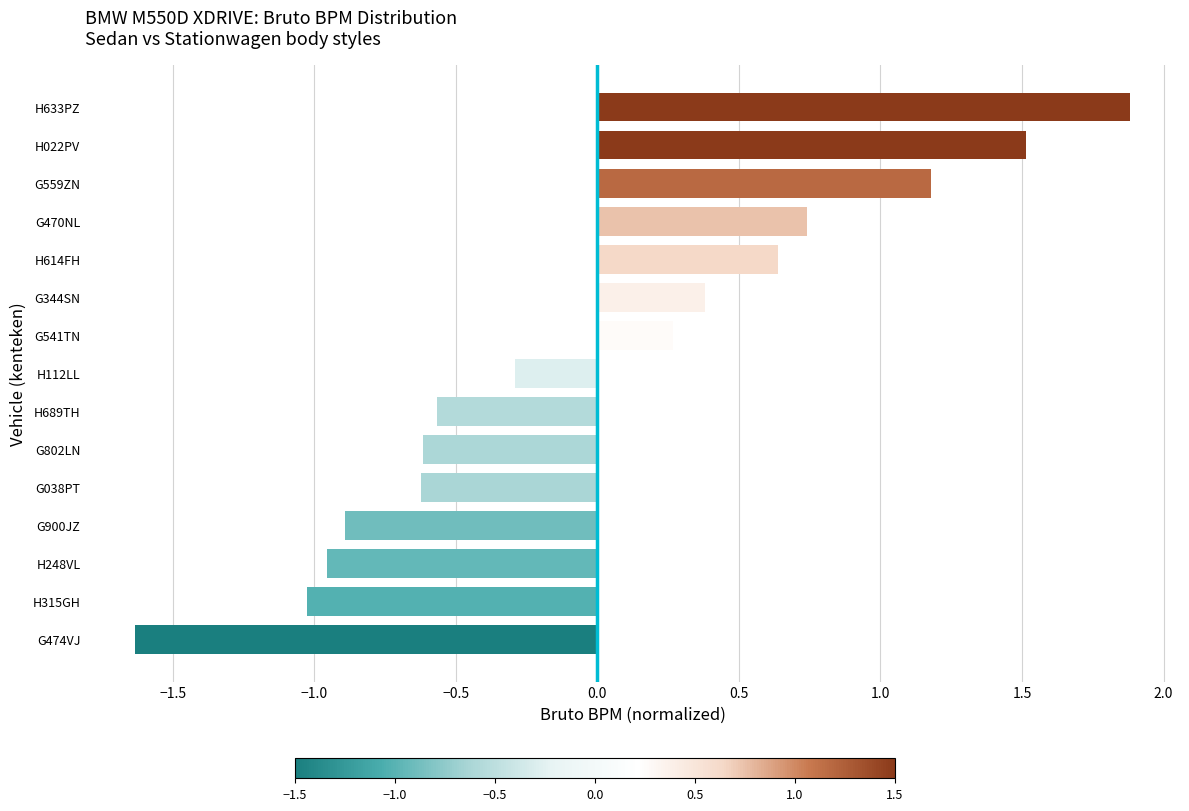

Does the chart contain any negative values?

Yes